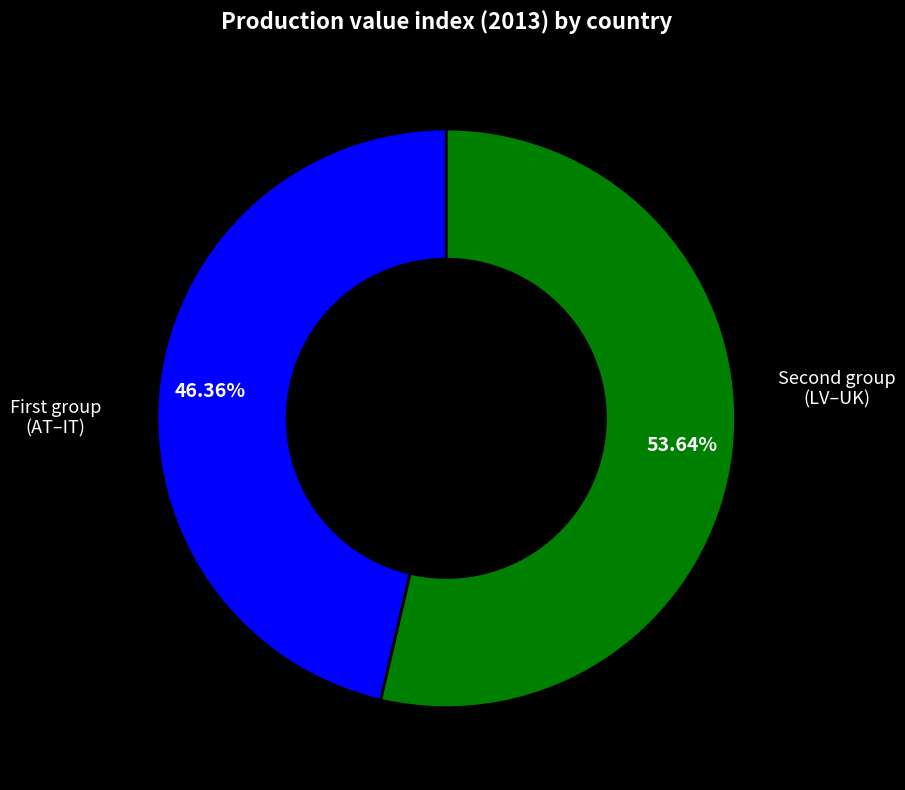

Rank the categories by value from lowest to highest.

First group (AT–IT), Second group (LV–UK)